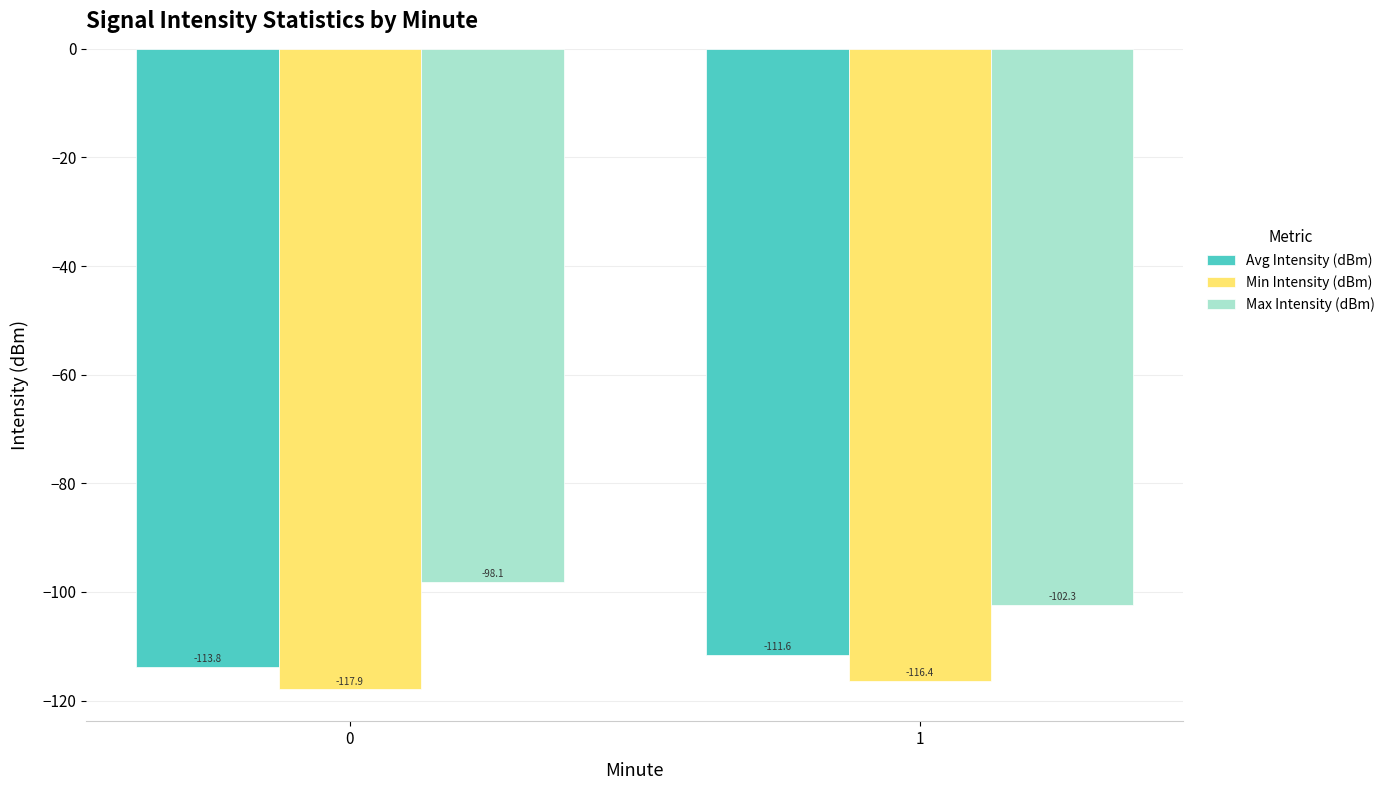

What is the greatest value displayed?

-98.1